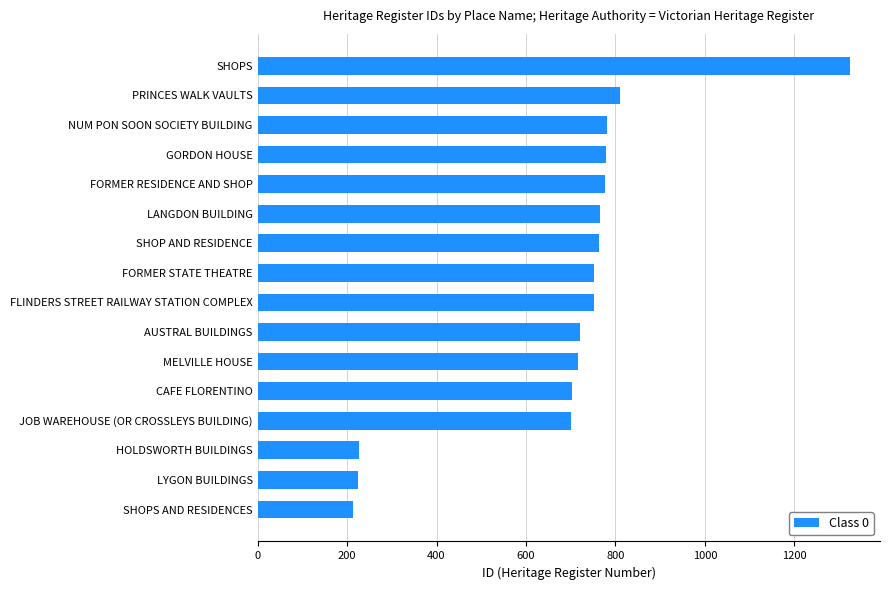

What is the smallest value displayed?

213